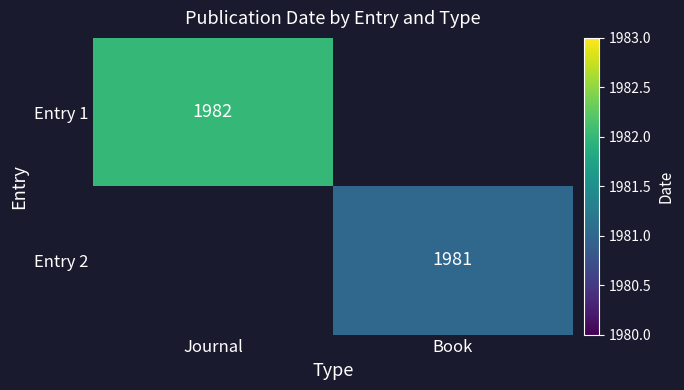

Is it true that Entry 1 equals 1038 at Journal?

False